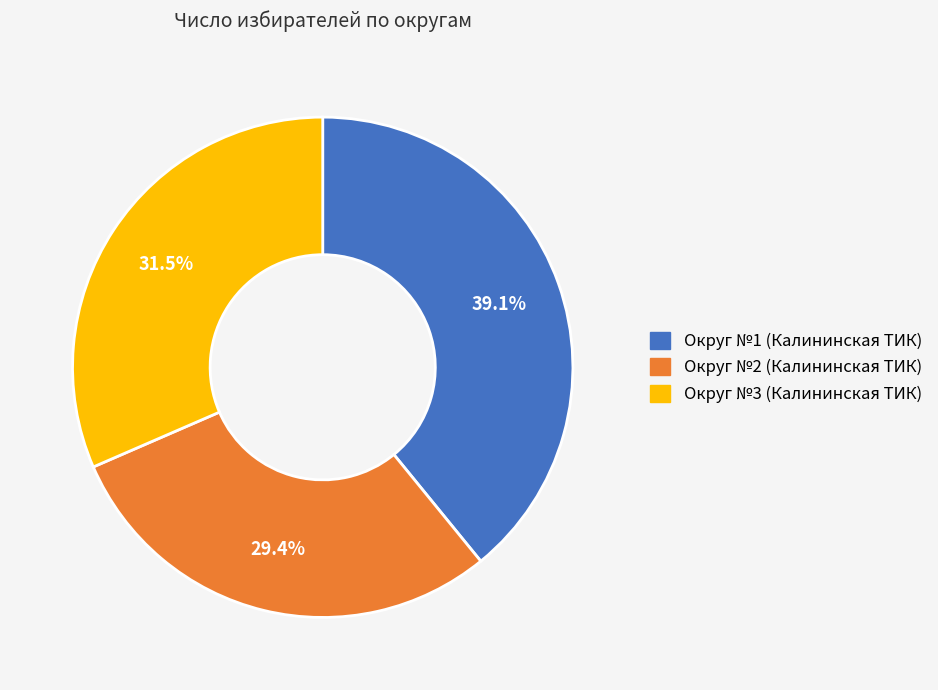

Count the number of slices in the pie.

3